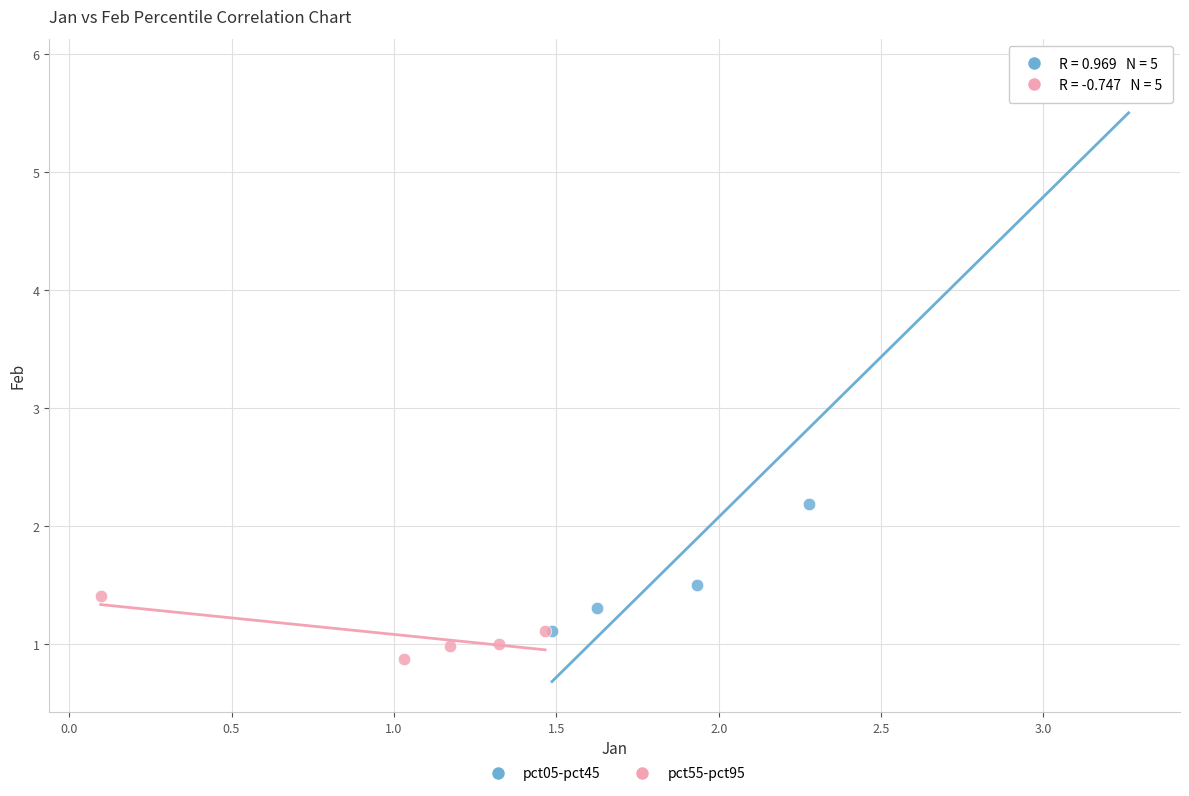

Which series has the largest Y range (max minus min)?

pct05-pct45